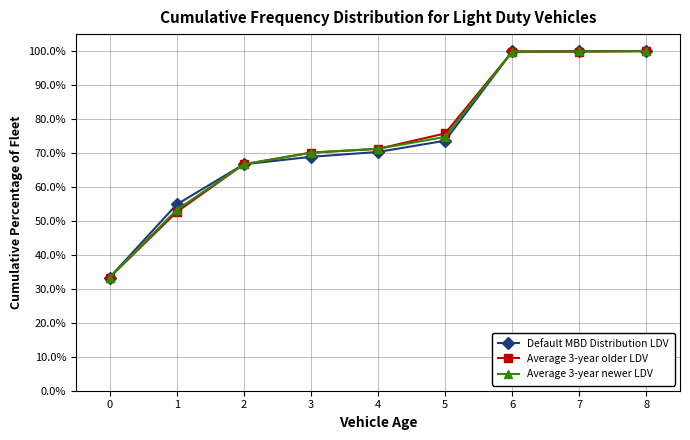

What is the value of the Average 3-year newer LDV point at the 3rd from the left?

66.7